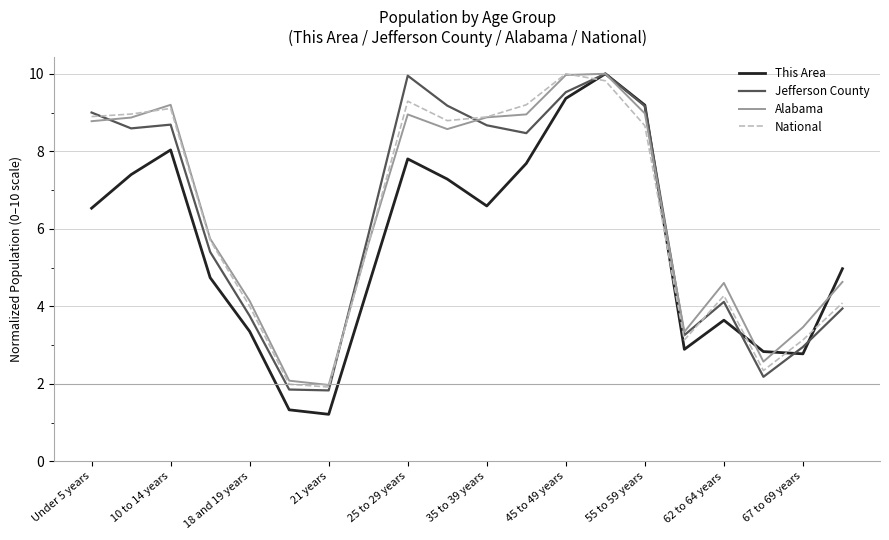

True or false: National and This Area intersect in this chart.

True